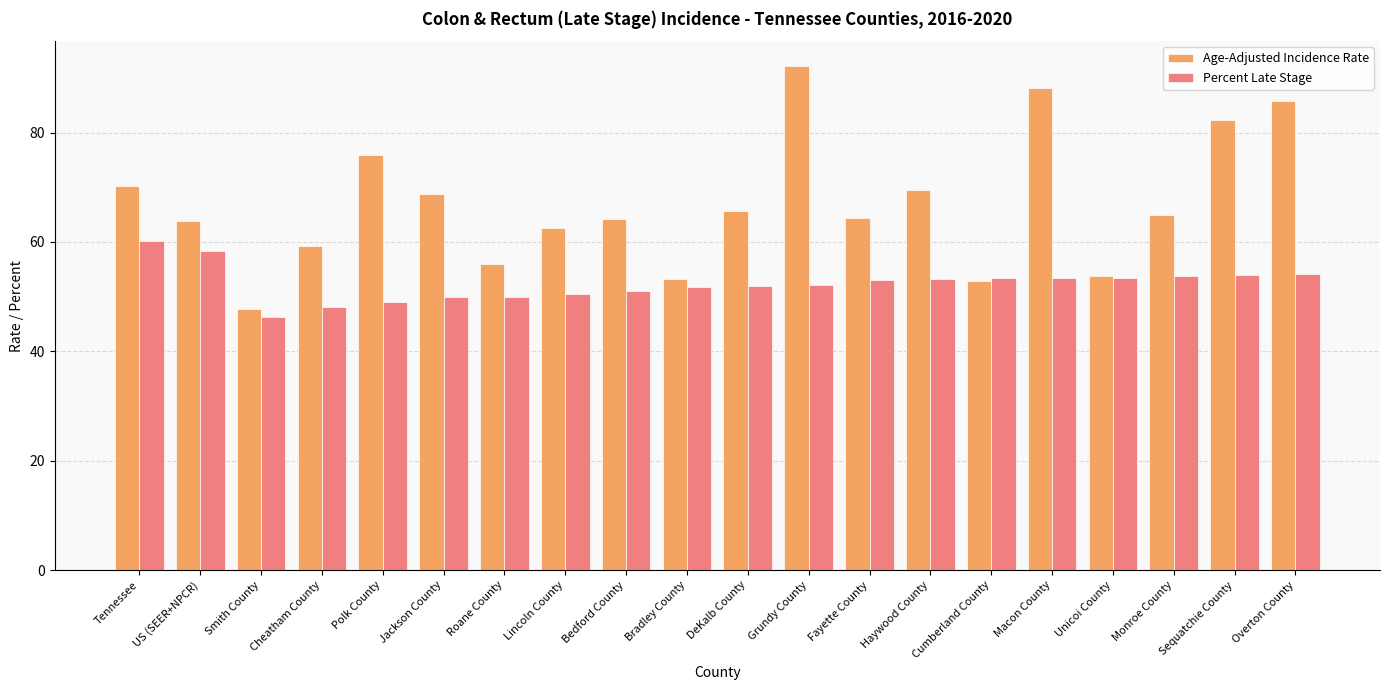

Which category has the lowest value in the Age-Adjusted Incidence Rate series?

Smith County